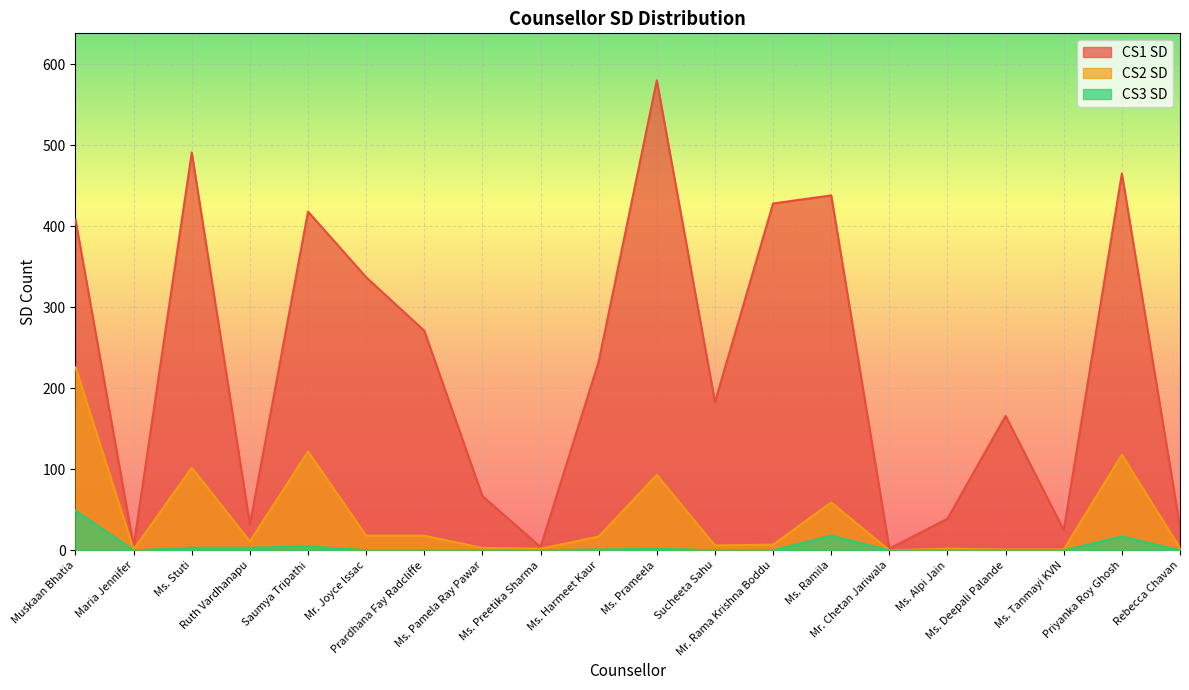

Rank the categories by CS1 SD value from highest to lowest.

Ms. Prameela, Ms. Stuti, Priyanka Roy Ghosh, Ms. Ramila, Mr. Rama Krishna Boddu, Saumya Tripathi, Muskaan Bhatia, Mr. Joyce Issac, Prardhana Fay Radcliffe, Ms. Harmeet Kaur, Sucheeta Sahu, Ms. Deepali Palande, Ms. Pamela Ray Pawar, Ms. Alpi Jain, Ruth Vardhanapu, Rebecca Chavan, Ms. Tanmayi KVN, Maria Jennifer, Ms. Preetika Sharma, Mr. Chetan Jariwala